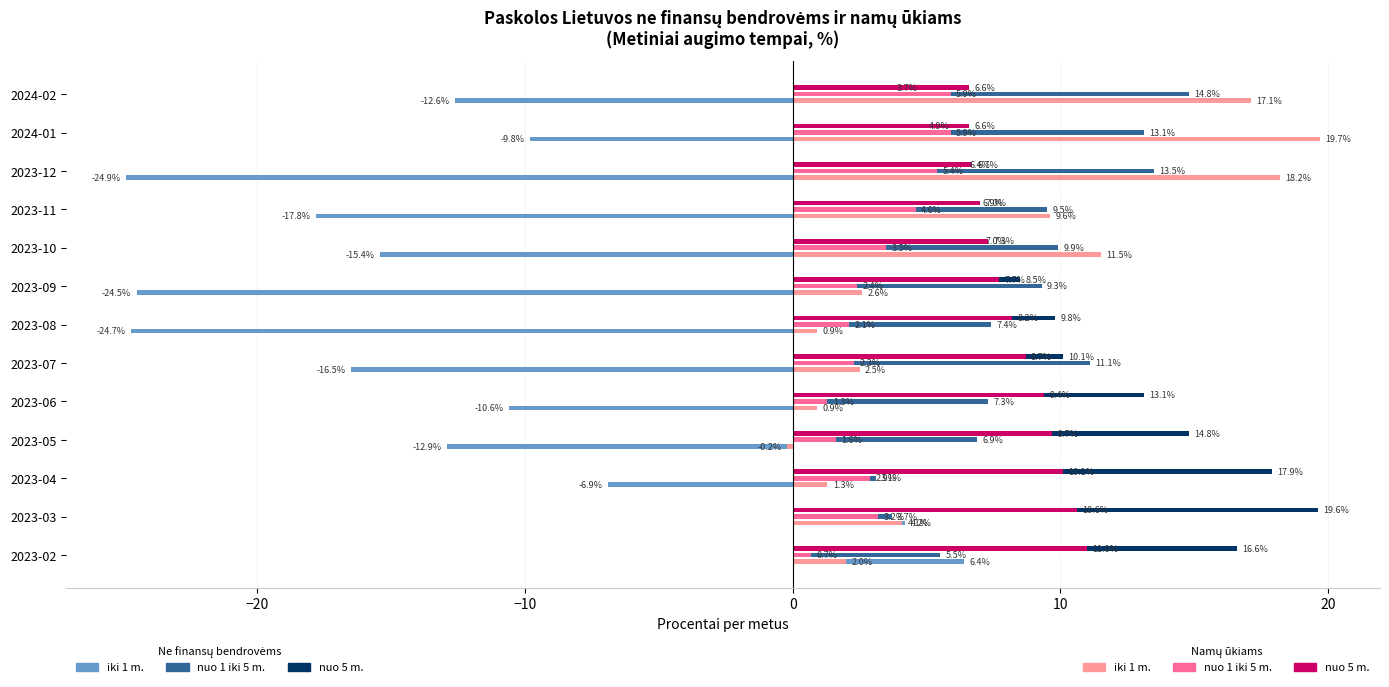

At which category is the sum across all series the highest?

2023-03